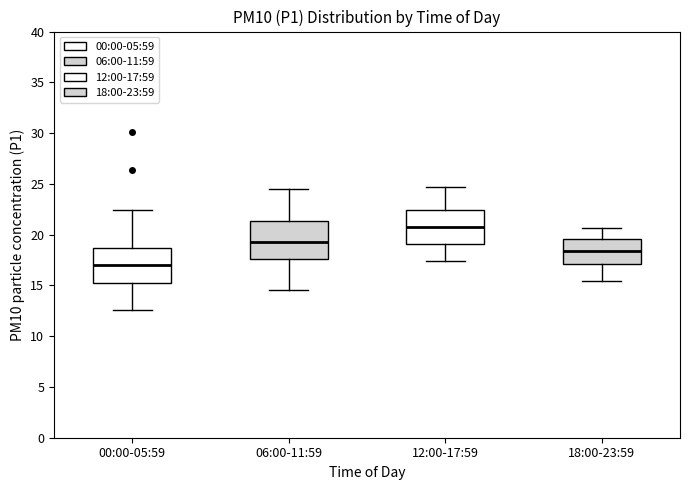

Reading left to right, transcribe this box plot: for each box, give where its median line is, the range the box spans, and where its two whiskers end, as read against the y-axis. The values are not printed on the chart, so give them approximately, as read against the axis.

00:00-05:59: median 17.0, box 15.0 to 18.5, whiskers 12.5 to 22.5
06:00-11:59: median 19.5, box 17.5 to 21.5, whiskers 14.5 to 24.5
12:00-17:59: median 21.0, box 19.0 to 22.5, whiskers 17.5 to 24.5
18:00-23:59: median 18.5, box 17.0 to 19.5, whiskers 15.5 to 20.5